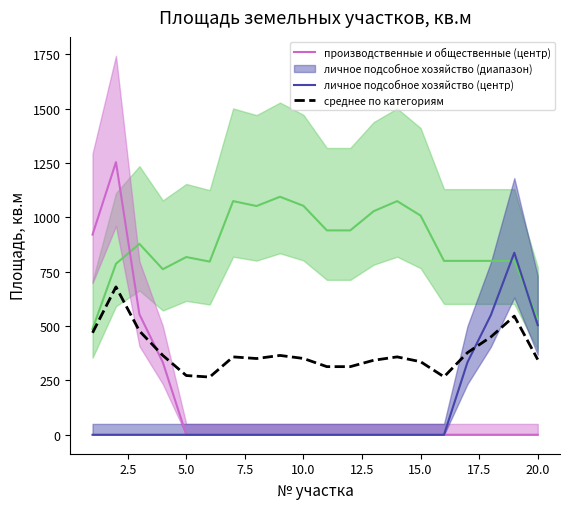

What is the minimum value for индивидуальное жилищное строительство (центр)?

486.7